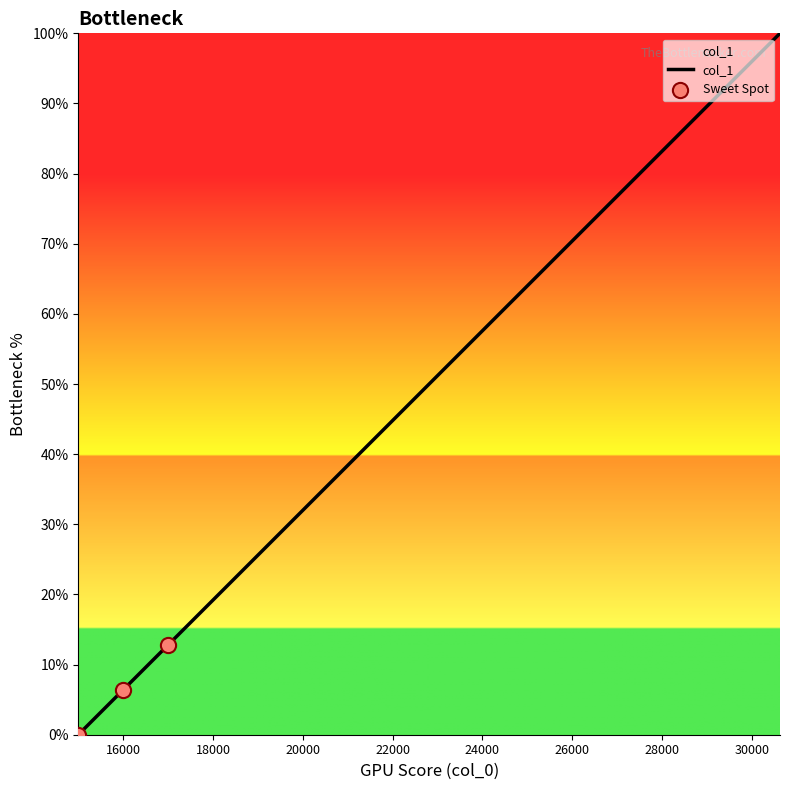

What is the maximum value shown in the chart?

100.0